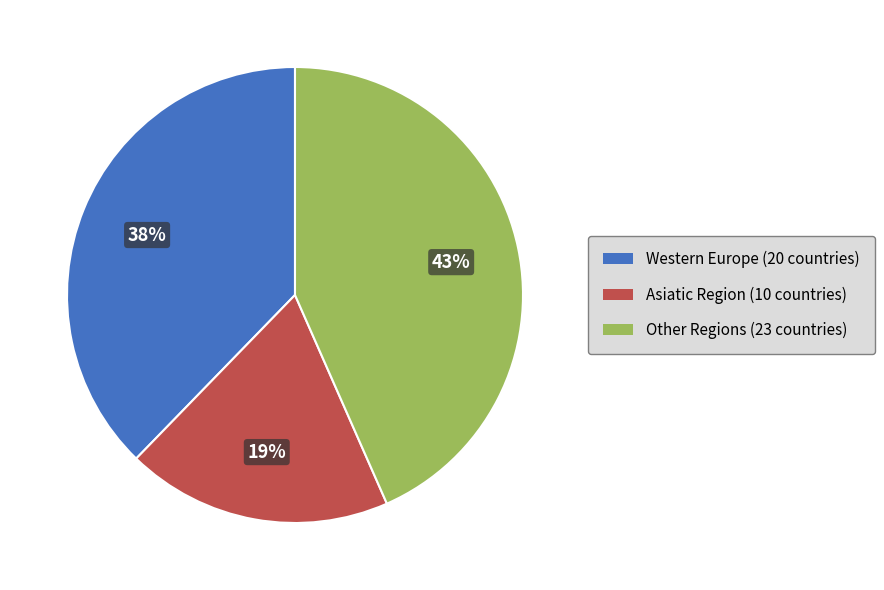

How many slices are in this pie chart?

3